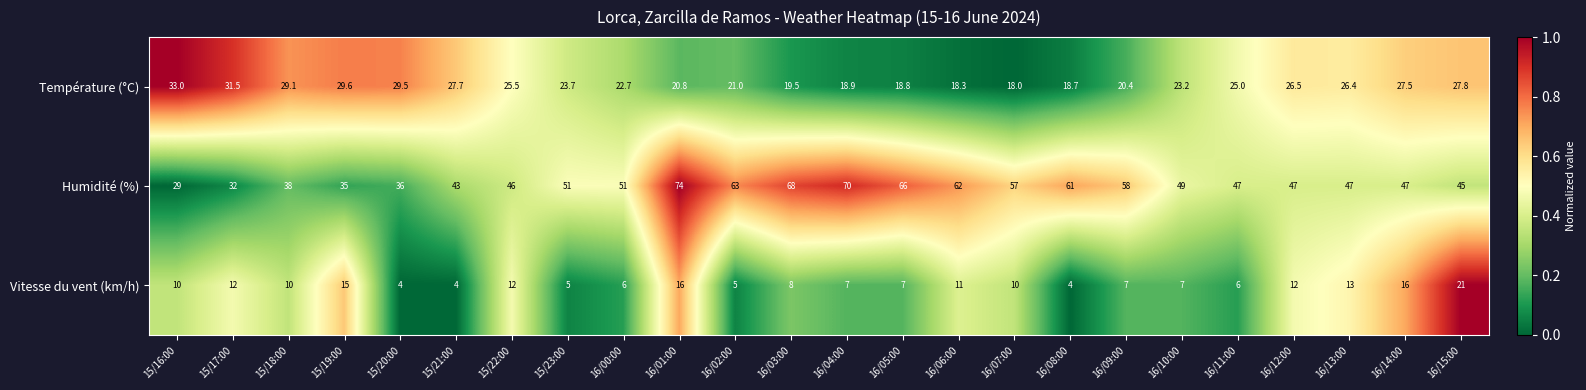

At which category is the sum across all series the highest?

16/01:00